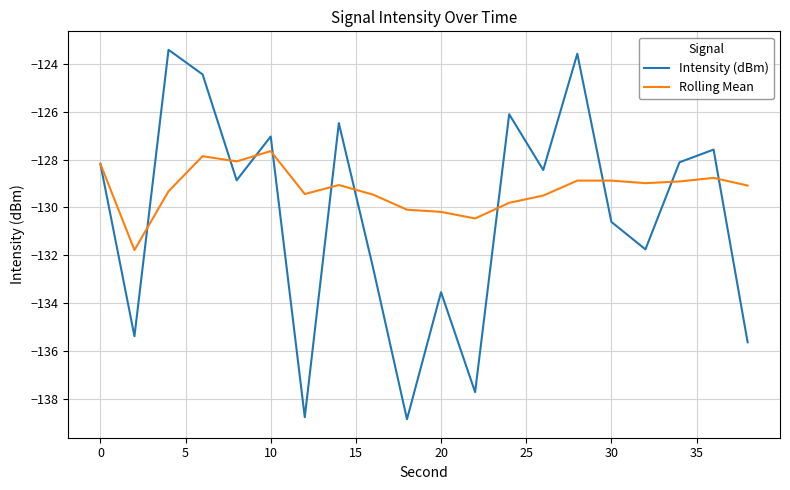

What is the difference between the maximum and minimum values in the Rolling Mean series?

4.1